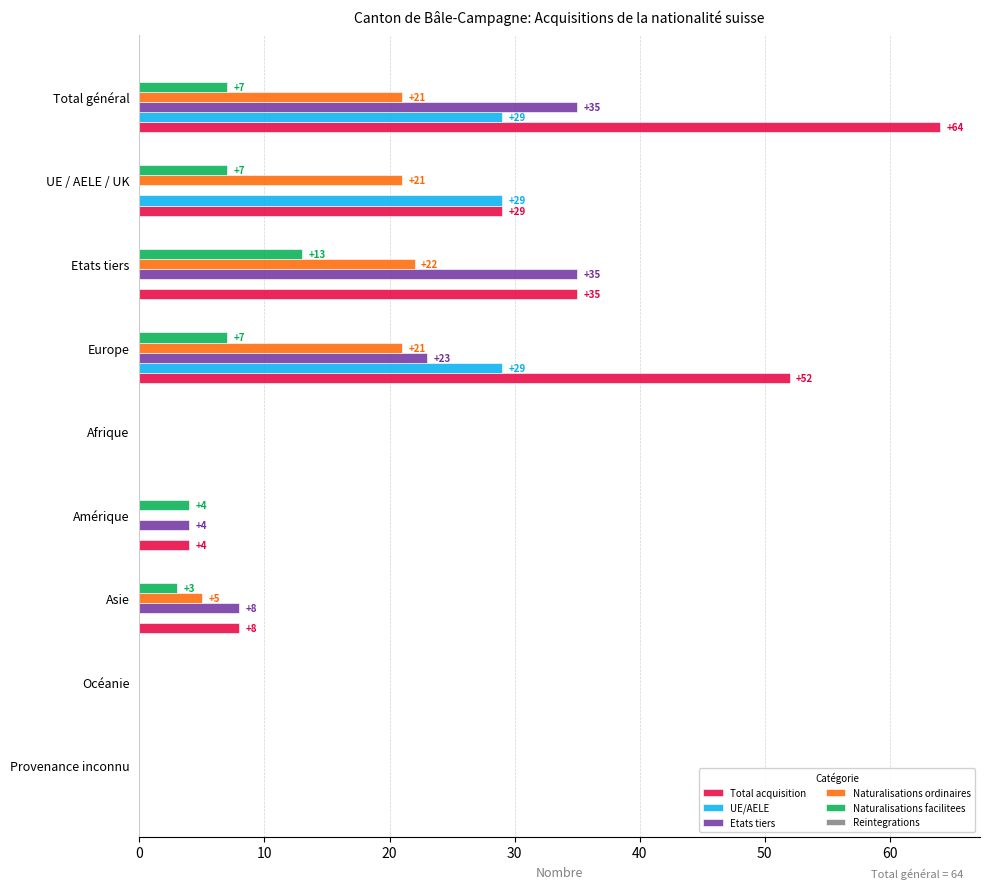

What is the maximum value shown in the chart?

64